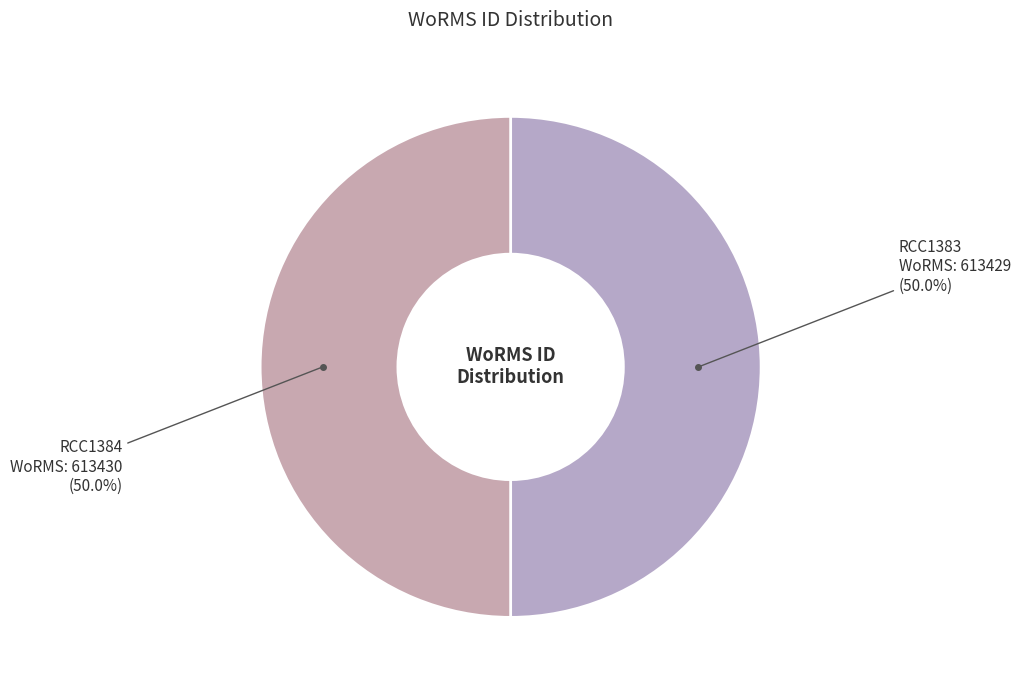

Approximately how many times larger is the value at RCC1384 compared to RCC1383?

1.0